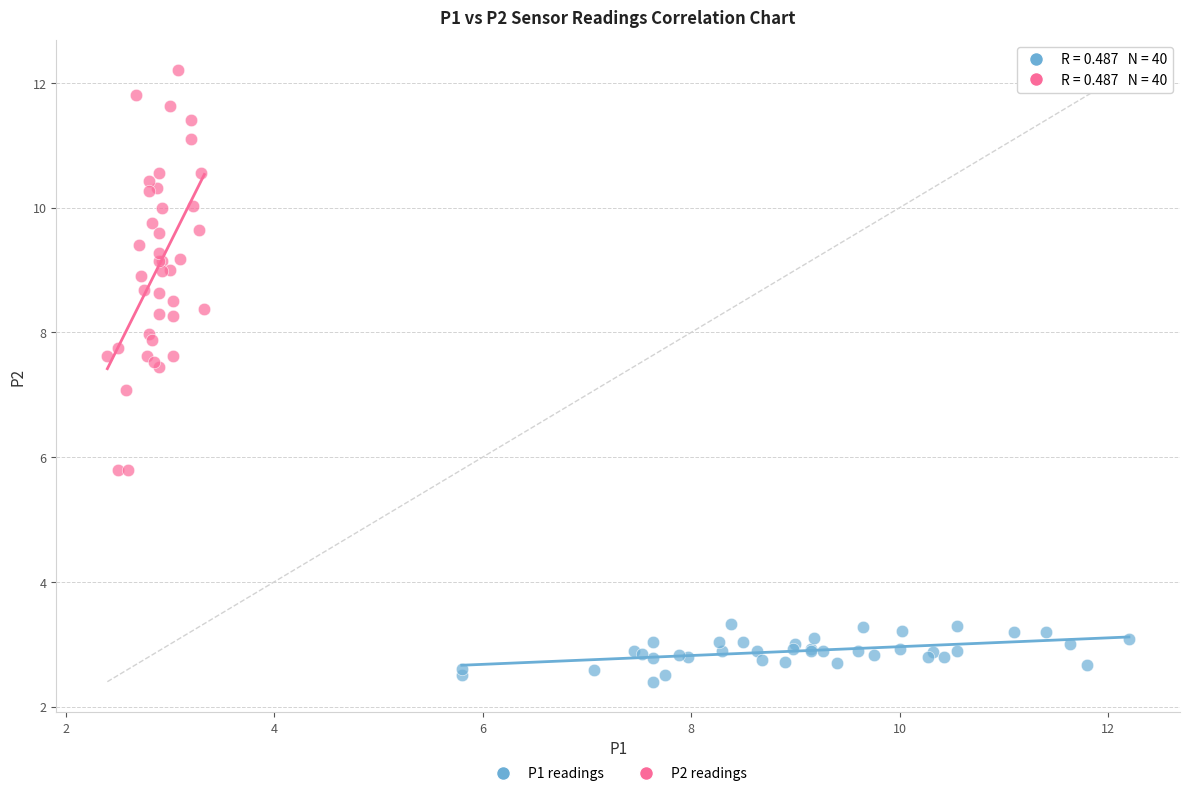

Which series has the largest Y range (max minus min)?

P2 readings